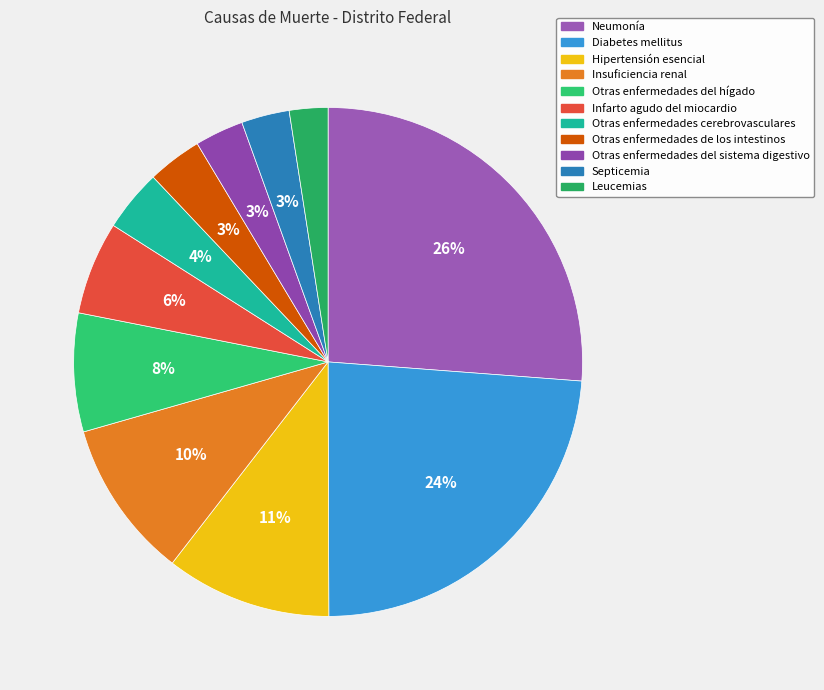

Which category has the biggest portion of the pie?

Neumonía